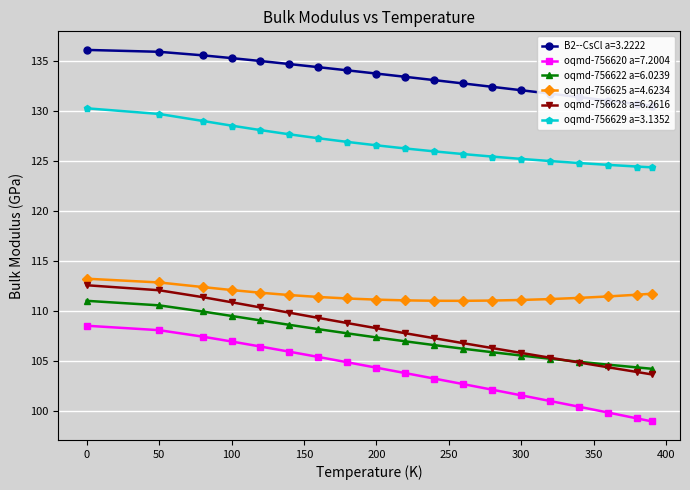

True or false: oqmd-756628 a=6.2616 has more than 1 interior local peaks.

False